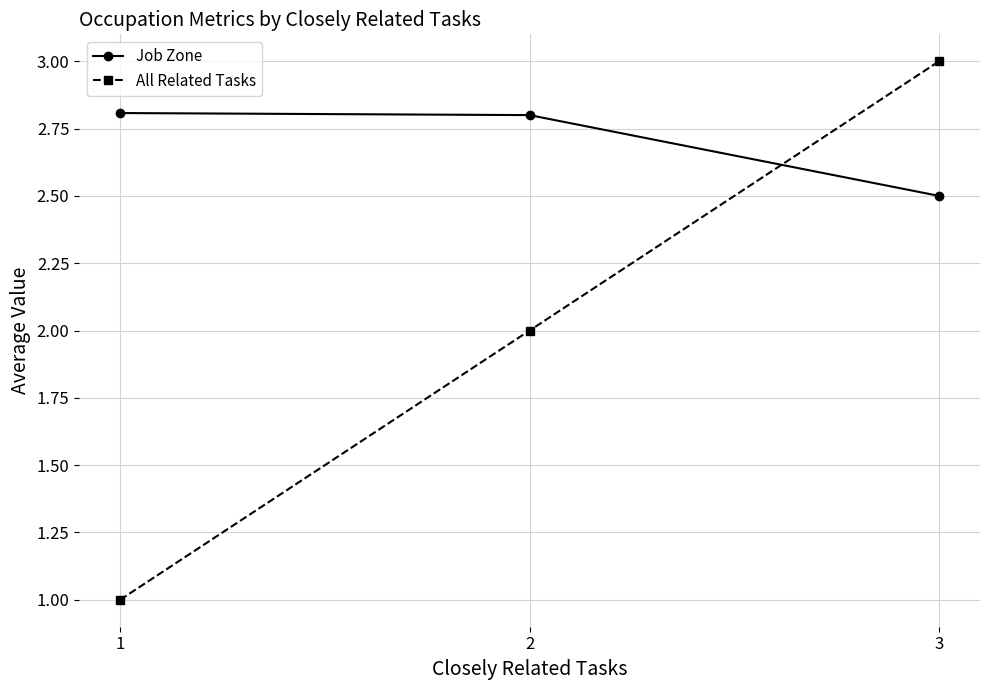

What is the difference between the highest and lowest values at 2?

0.8